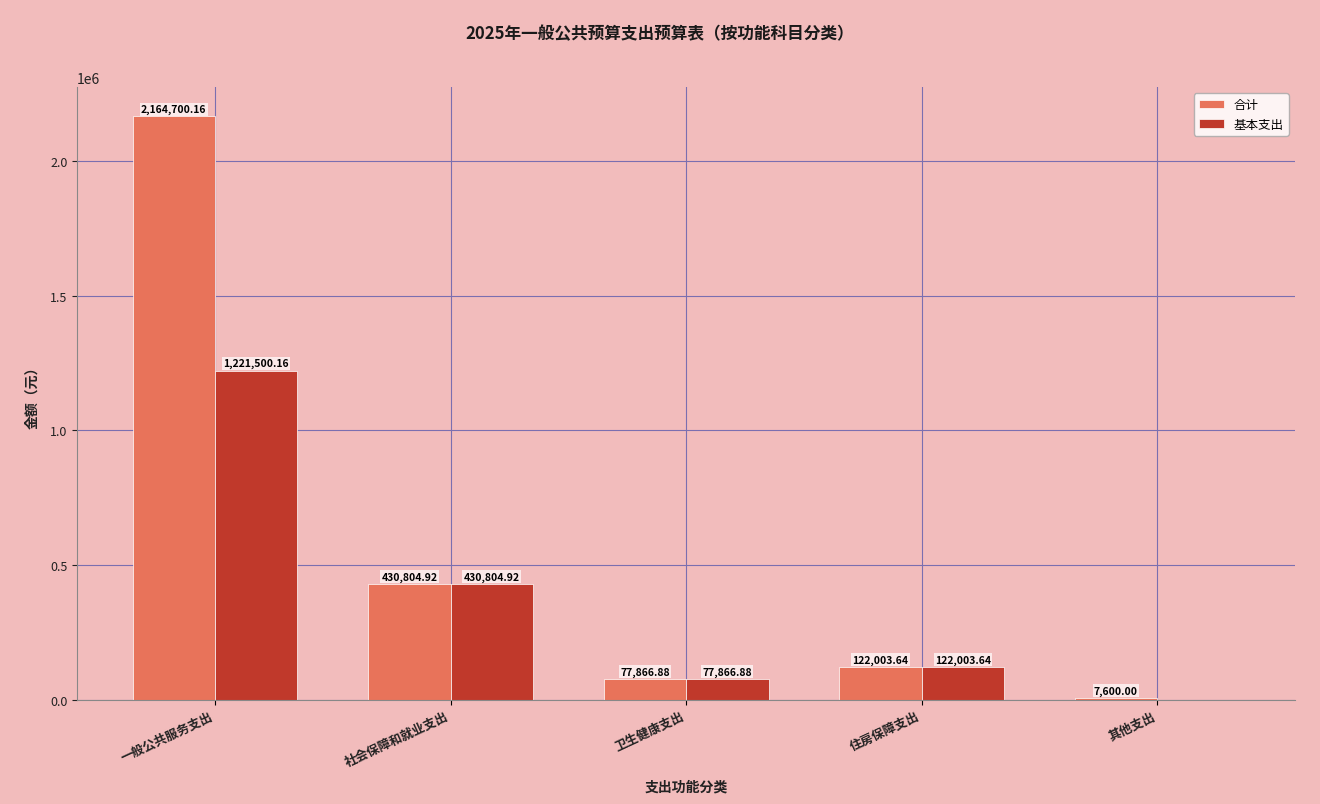

What is the sum of all 合计 values?

2802975.6